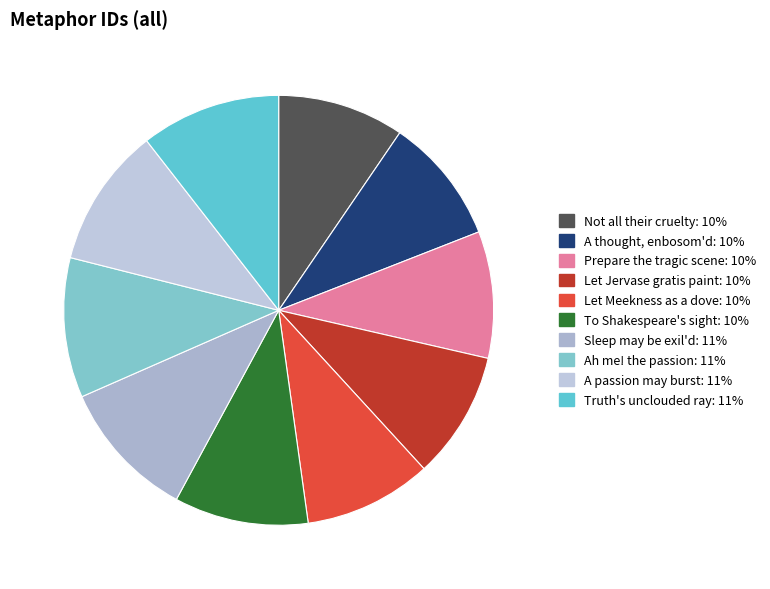

How many slices are in this pie chart?

10